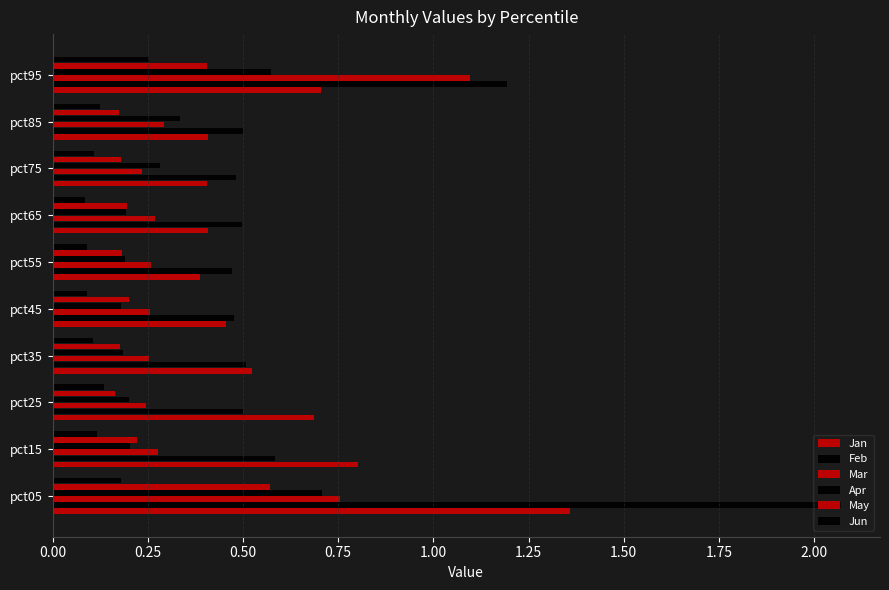

How many categories are shown in the chart?

10